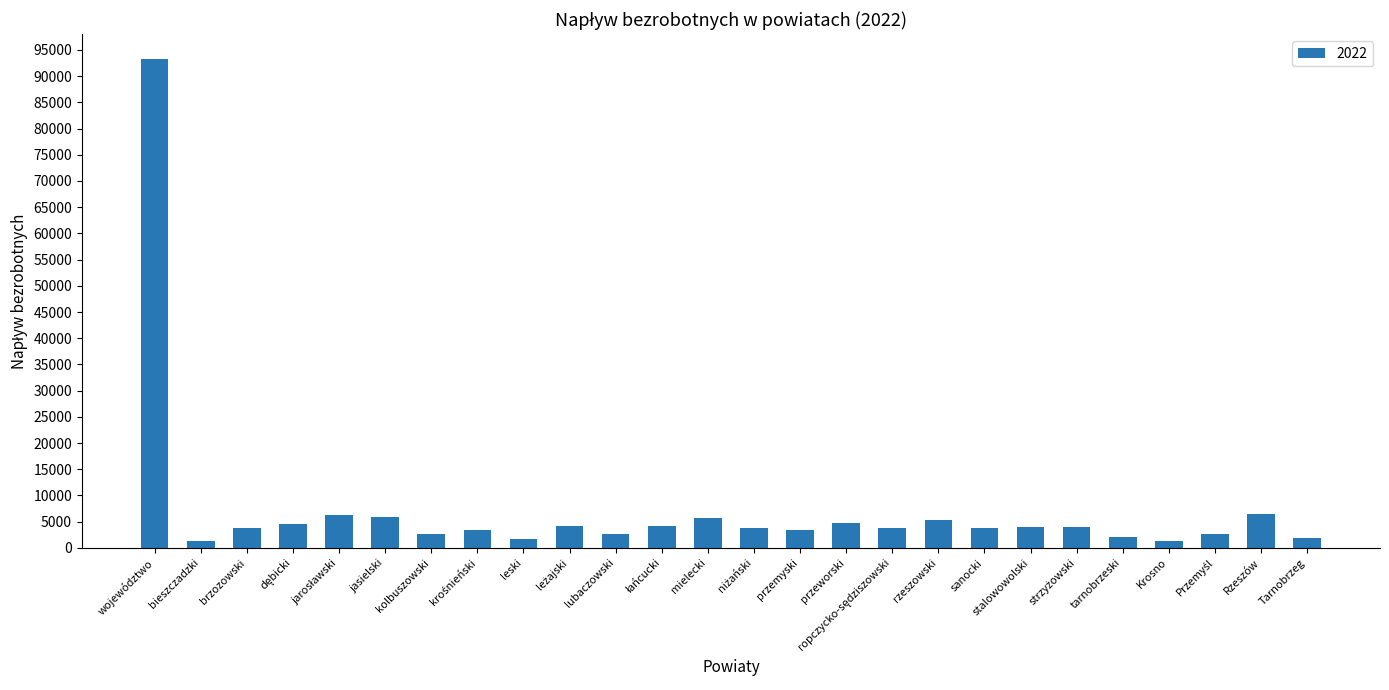

How many values are below 3848?

13